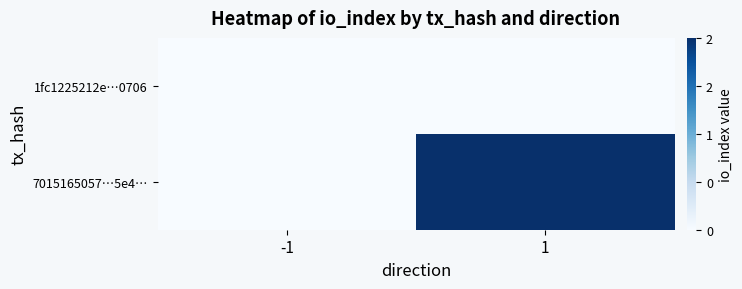

Reading left to right, what are all the values shown in this chart?

1fc1225212e…0706: -1=0	1=0
7015165057…5e4…: -1=0	1=2